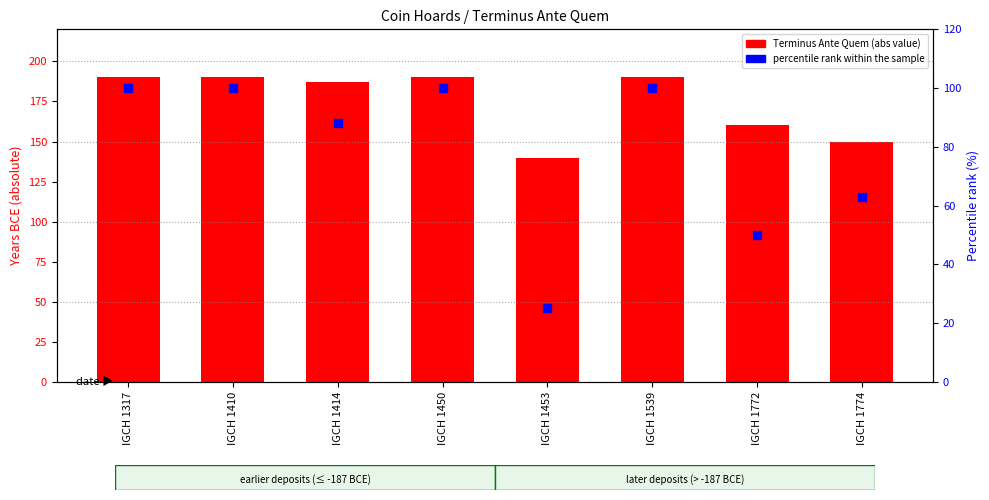

Which series reaches the minimum Y coordinate?

percentile rank within the sample